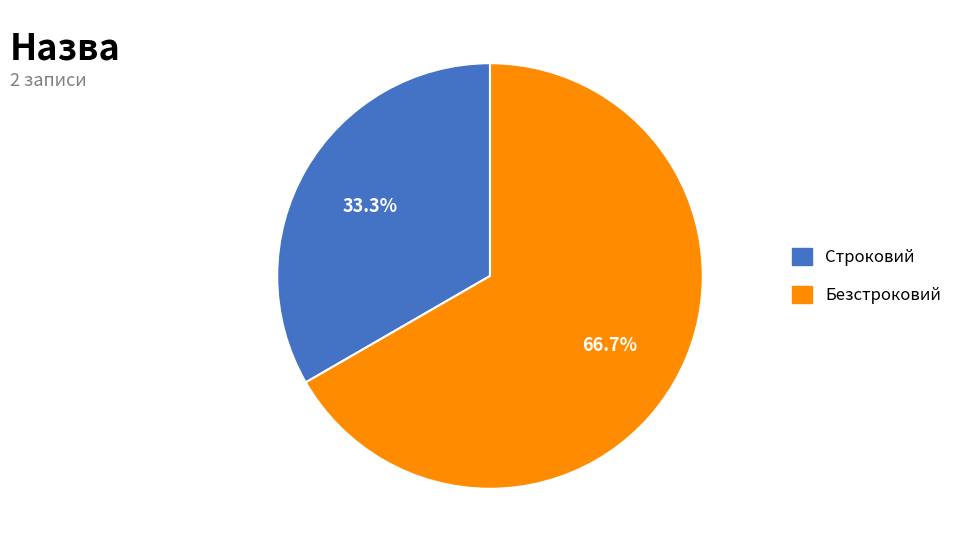

To the nearest percent, what is the difference between the Безстроковий and Строковий slice percentages?

33%